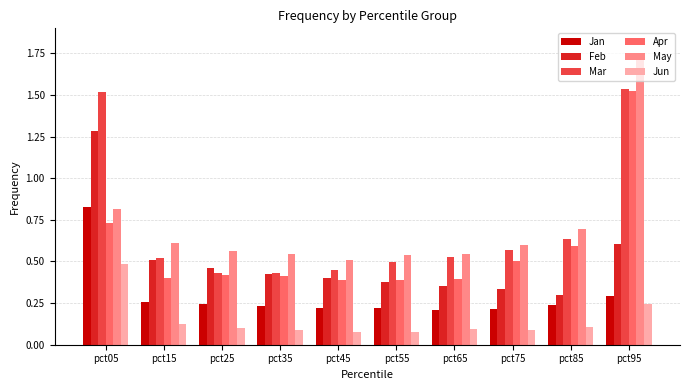

At how many categories does at least one series exceed 0?

10